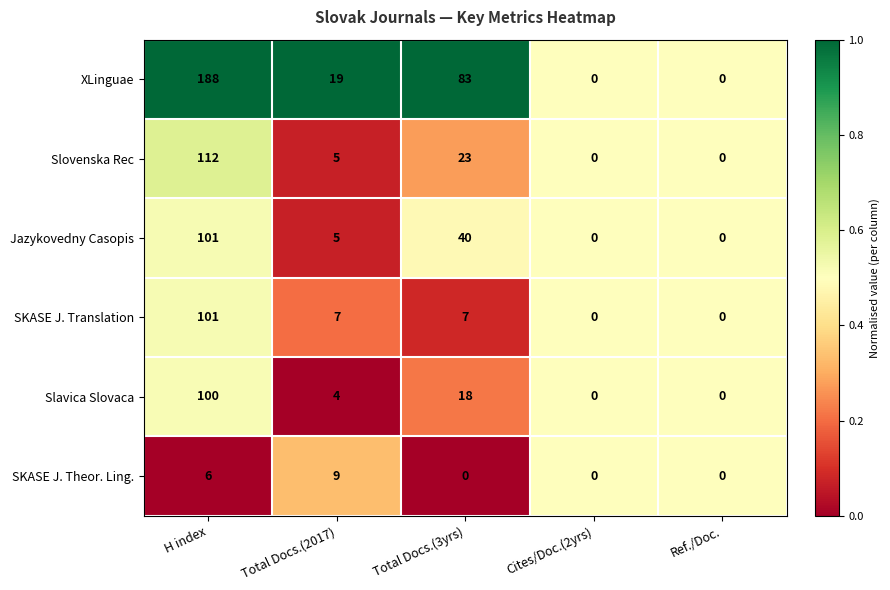

How many distinct data groups are displayed?

6